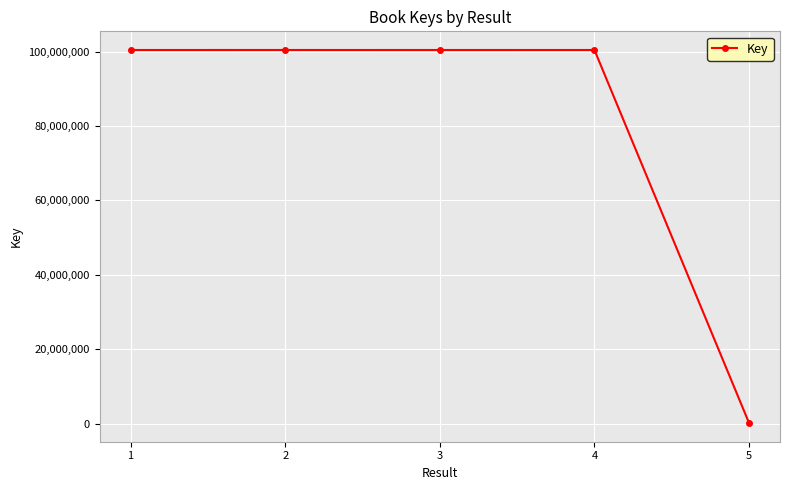

The value at 3 is 100434002. True or false?

True